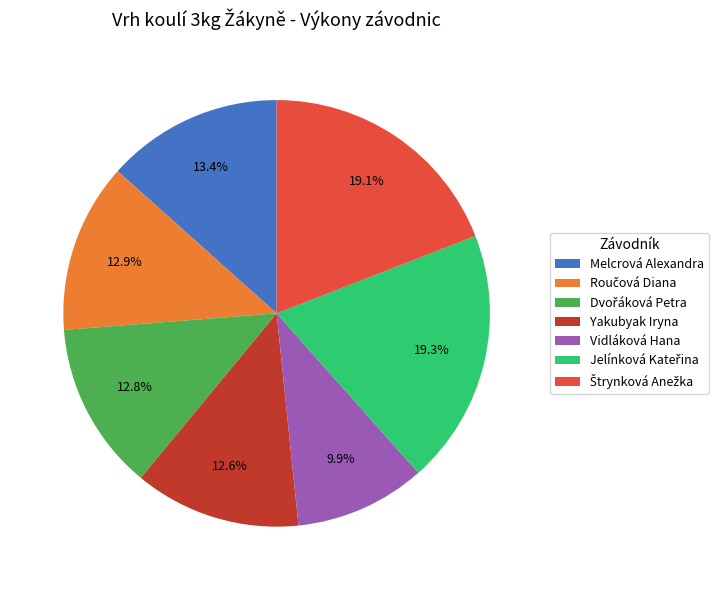

How many segments does this pie chart have?

7